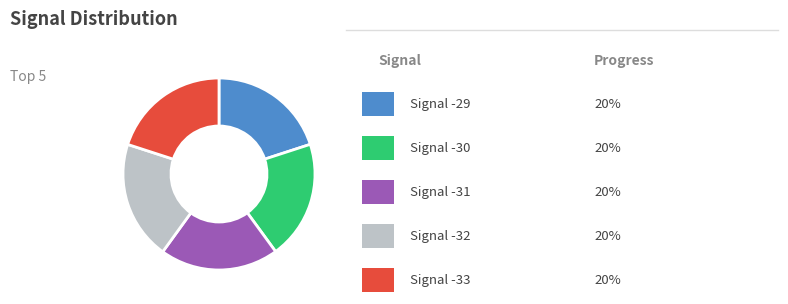

Is there any slice that represents more than half of the pie?

No